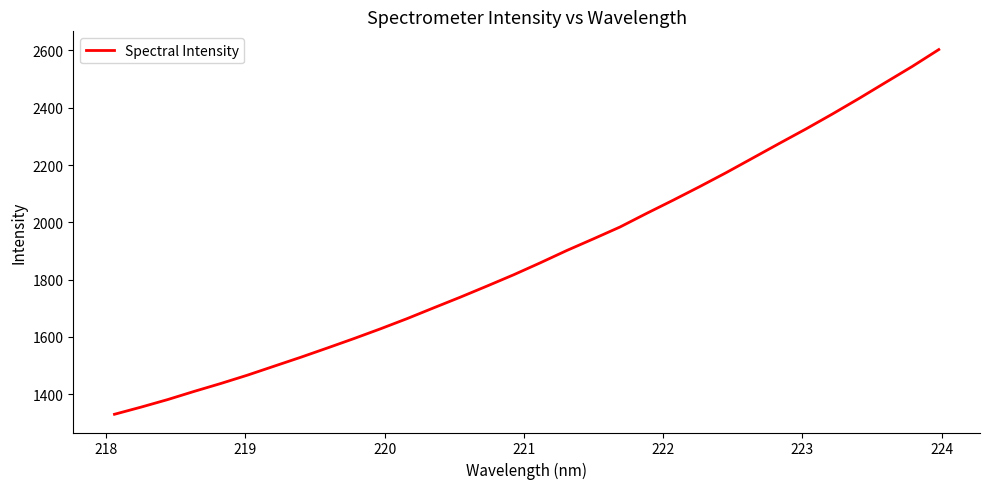

What is the greatest value displayed?

2603.2